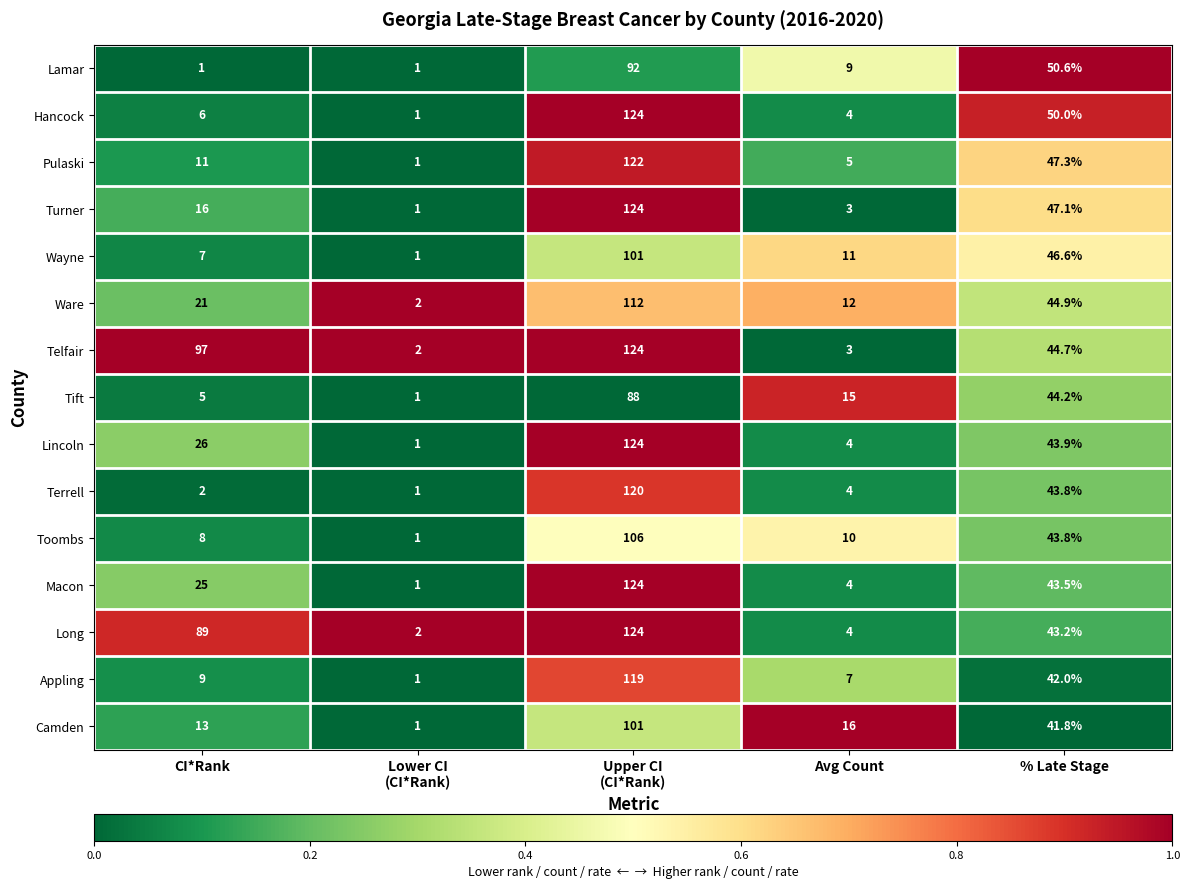

What is the average value of the Lamar series?

30.7